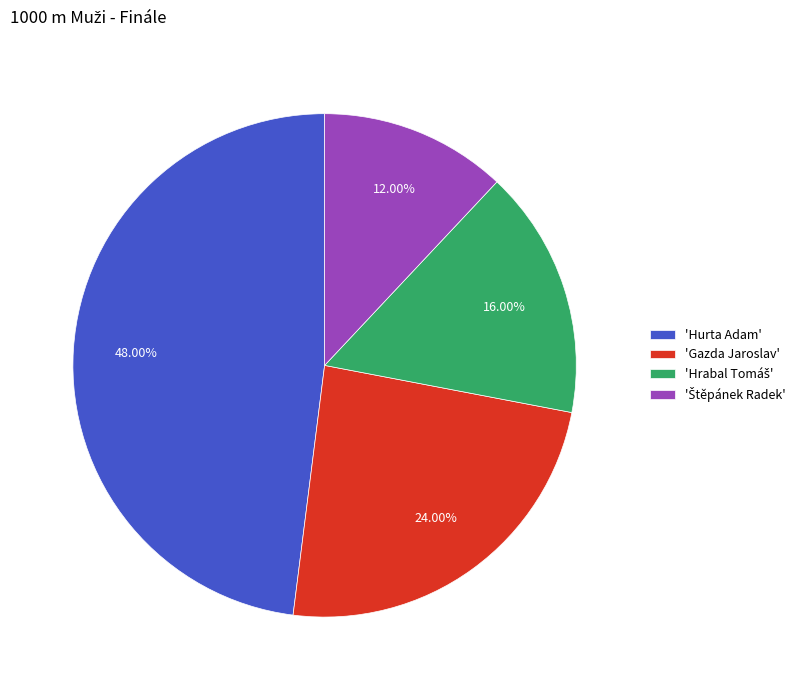

Which slice is the largest?

'Hurta Adam'